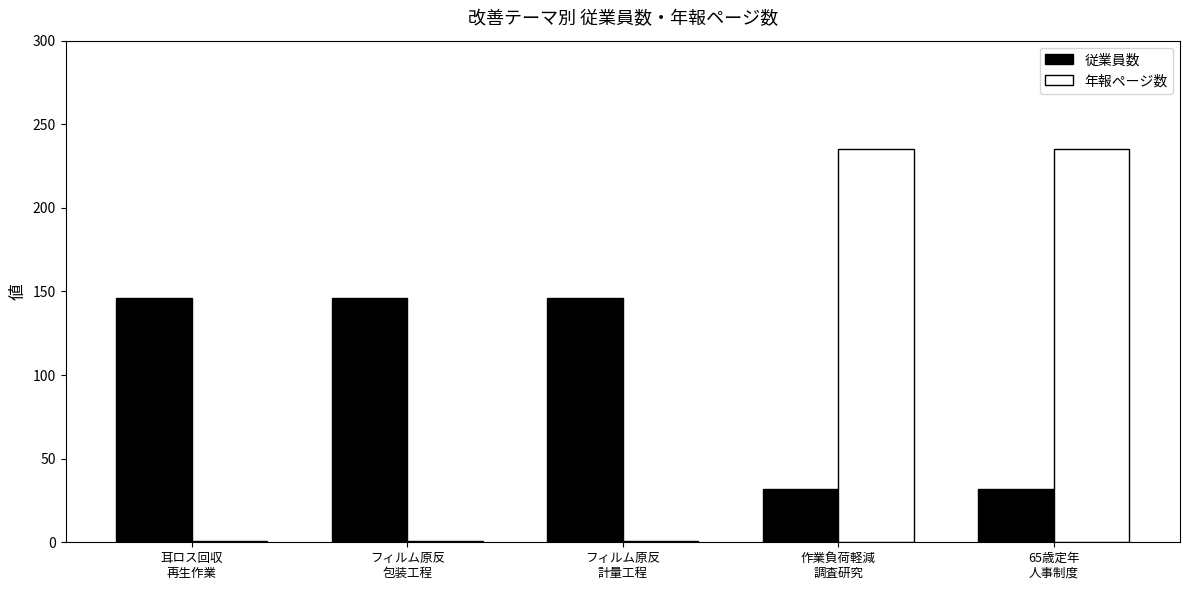

List the series in order of their peak value, highest first.

年報ページ数, 従業員数